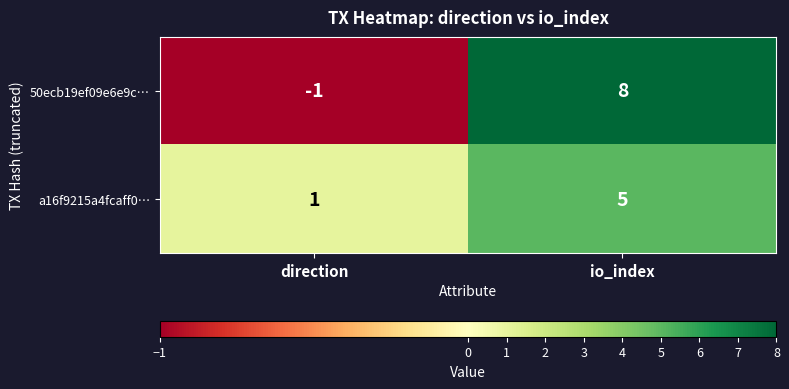

List the series in order of their peak value, lowest first.

a16f9215a4fcaff0…, 50ecb19ef09e6e9c…